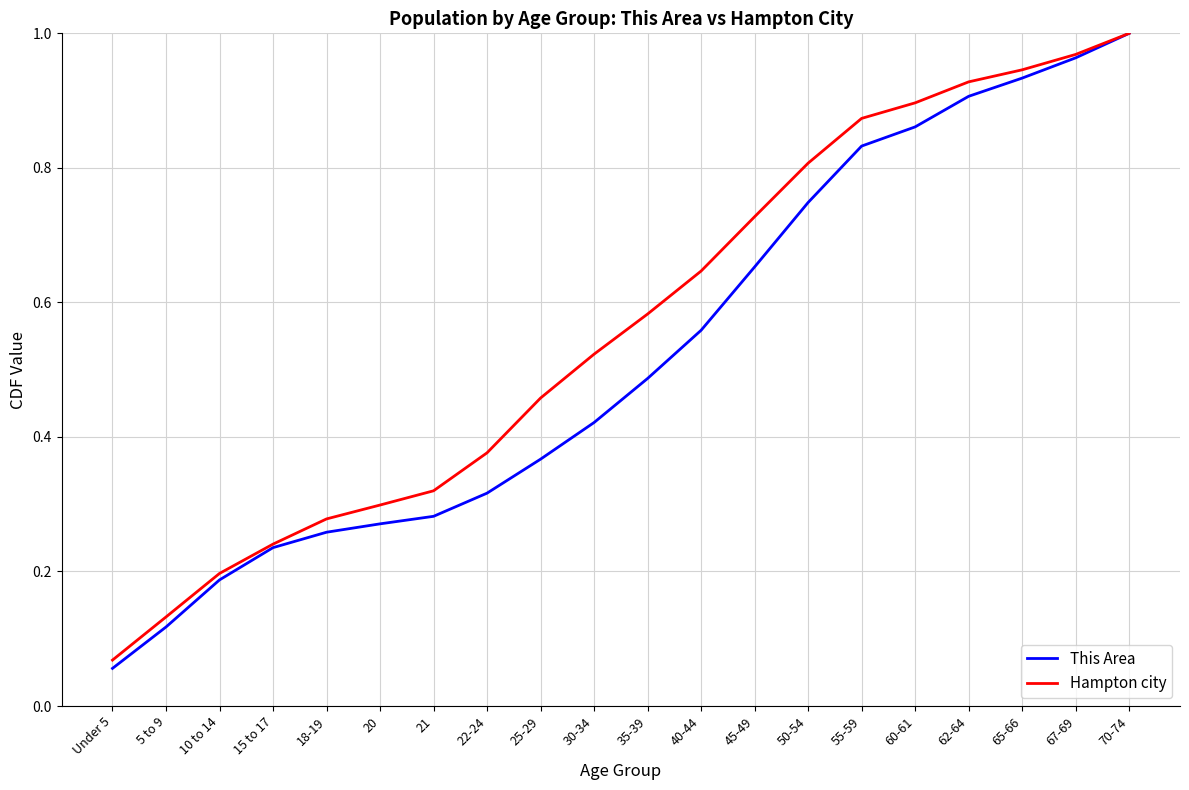

At which category is the sum across all series the highest?

70-74